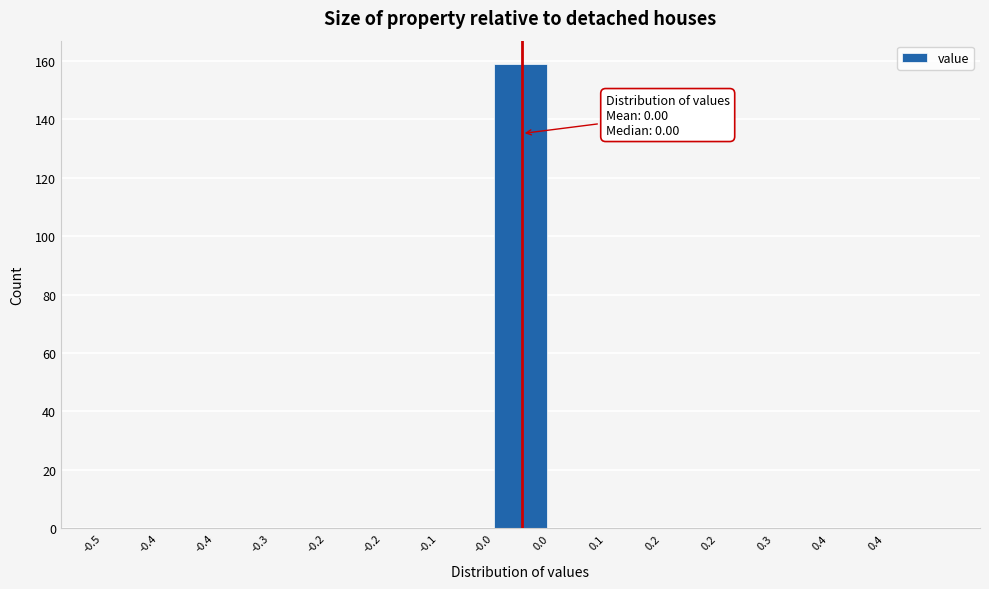

How many data points does each series have?

15